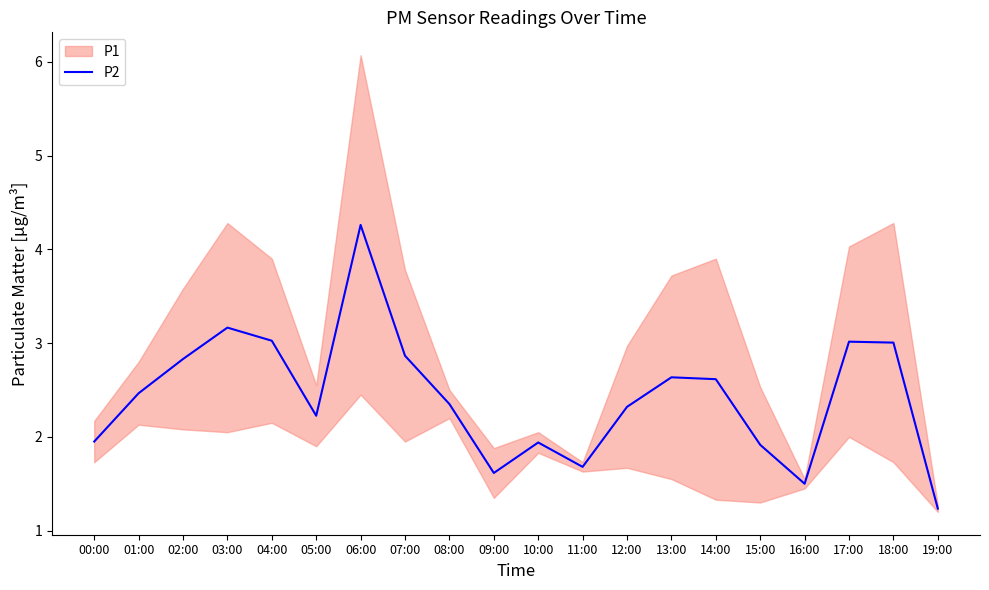

Approximately how many times larger is the value at 00:00 compared to 18:00?

0.6